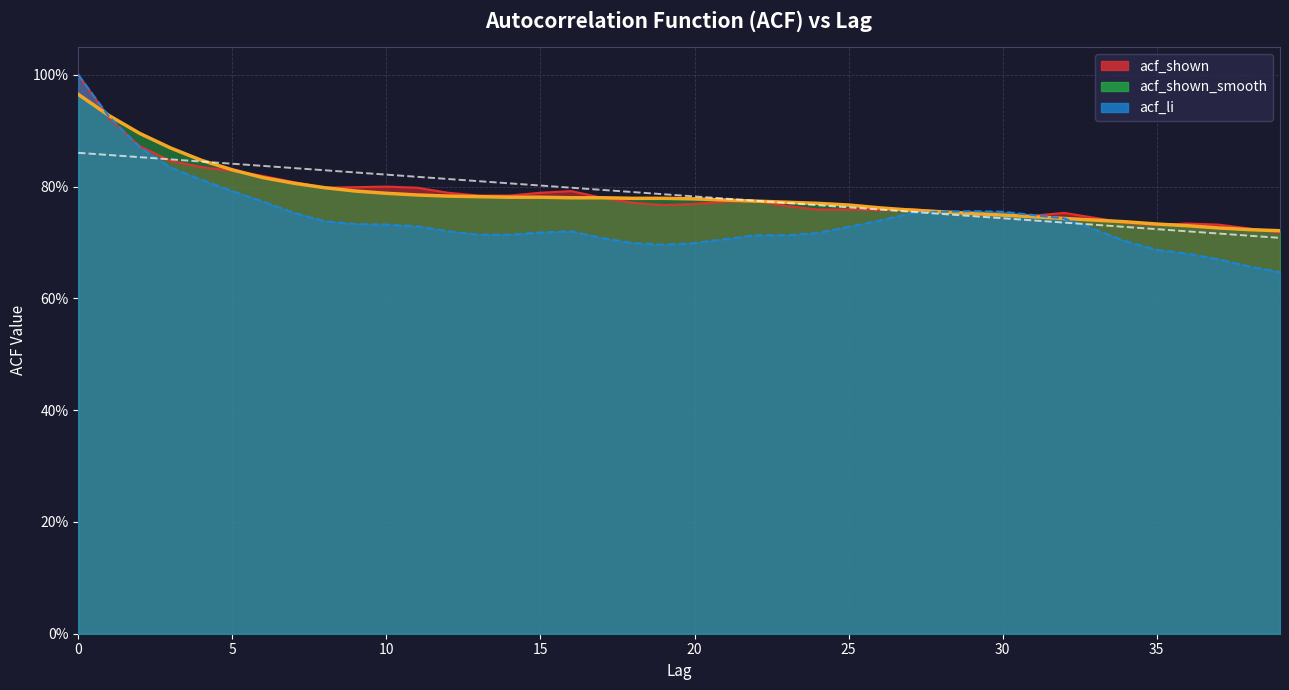

Read the acf_shown value at 15.

0.8